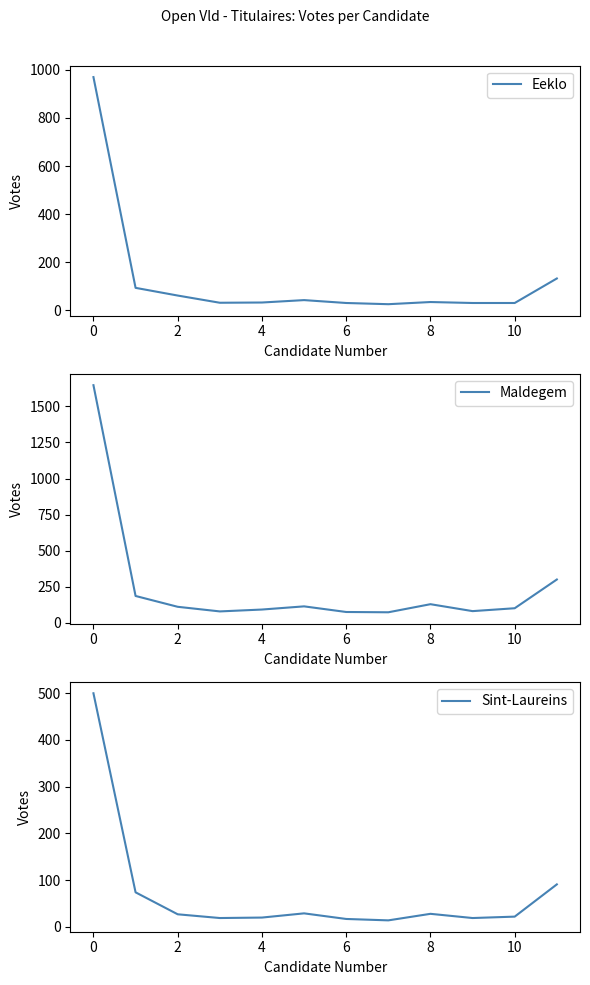

How many values in the Sint-Laureins series are below 27?

6